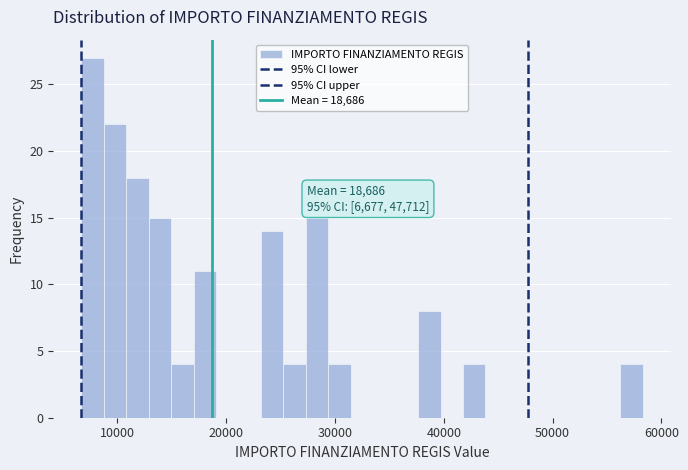

Read against the x-axis, roughly where is the centre of the tallest bar?

8000